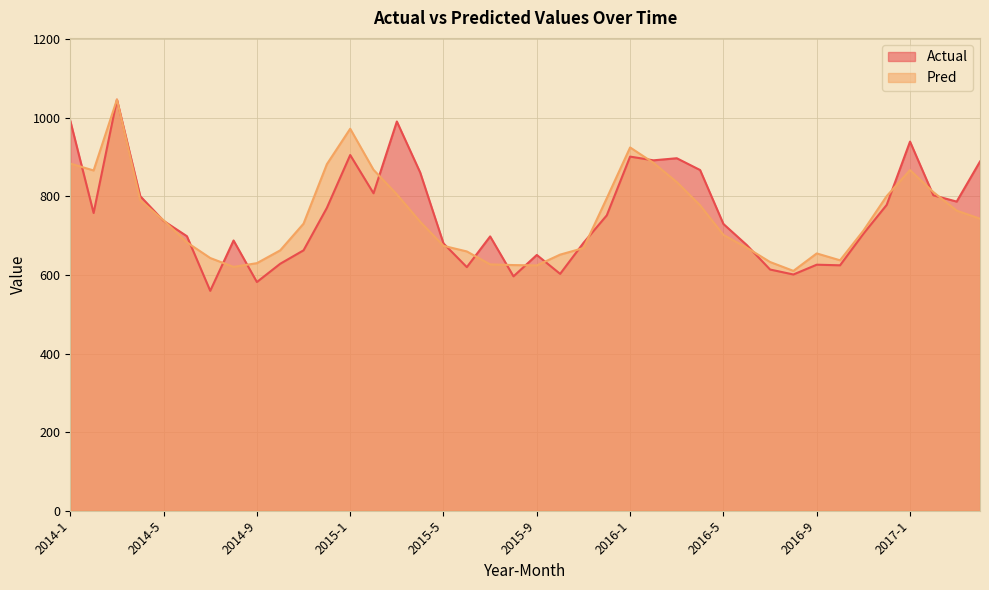

How many data points in Actual are less than 737?

20